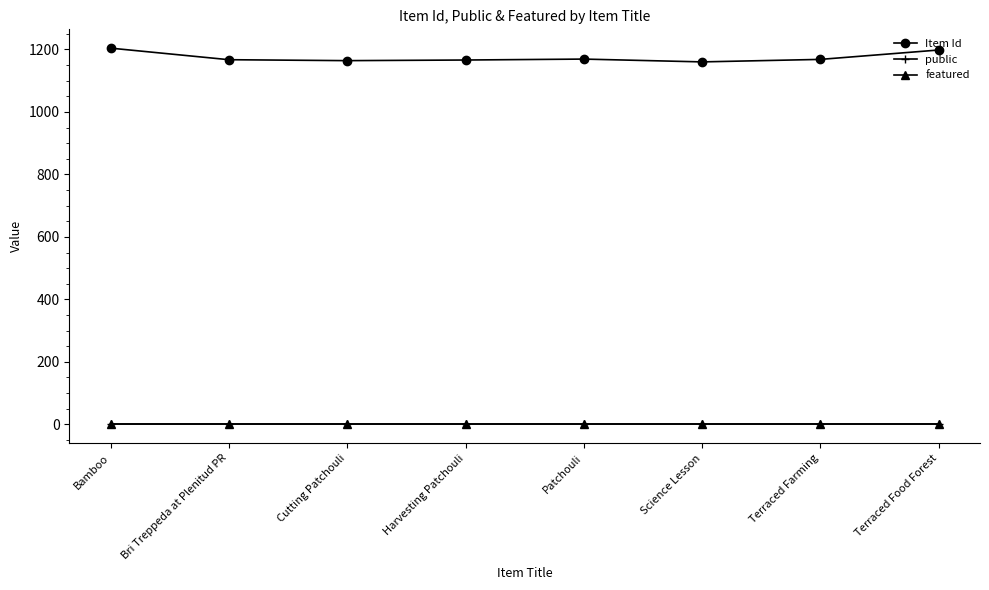

What is the value of the public point at the 3rd from the left?

1